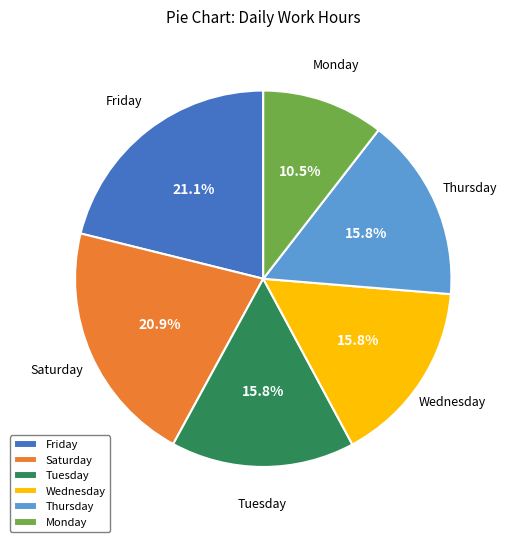

Is Monday the majority of the pie?

No